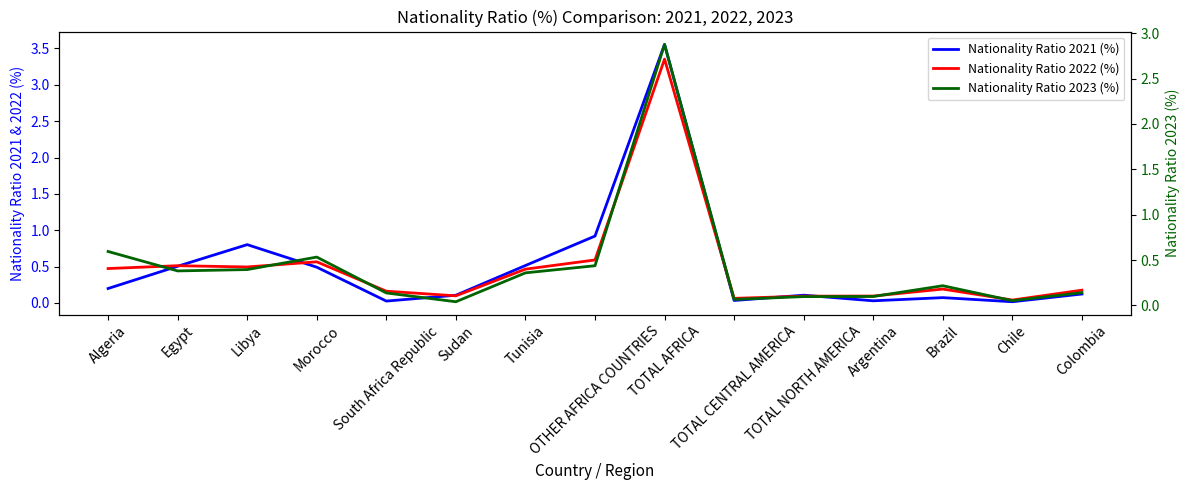

What position from the right is Morocco?

12